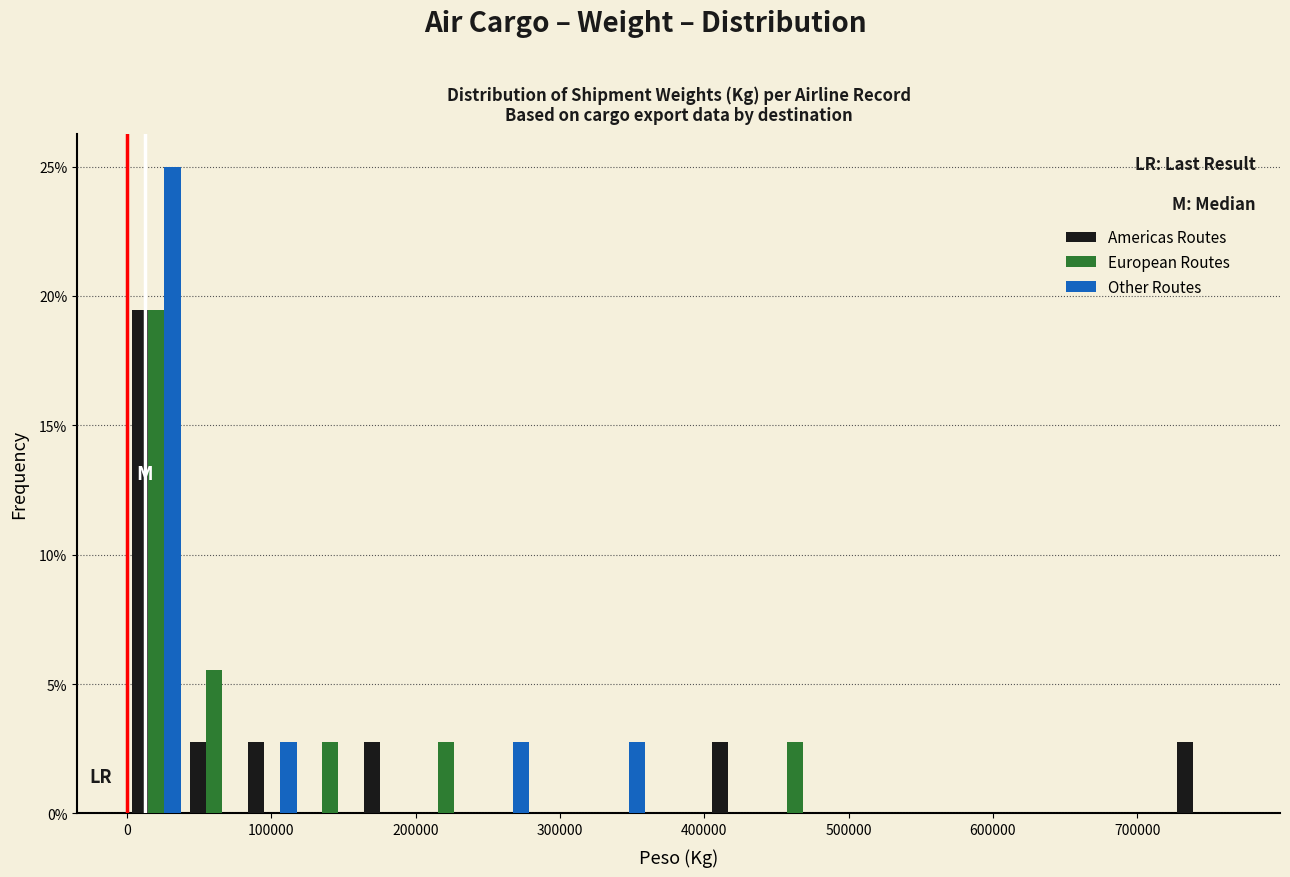

In the Other Routes series, which range on the x-axis has the tallest bar?

0 to 40000